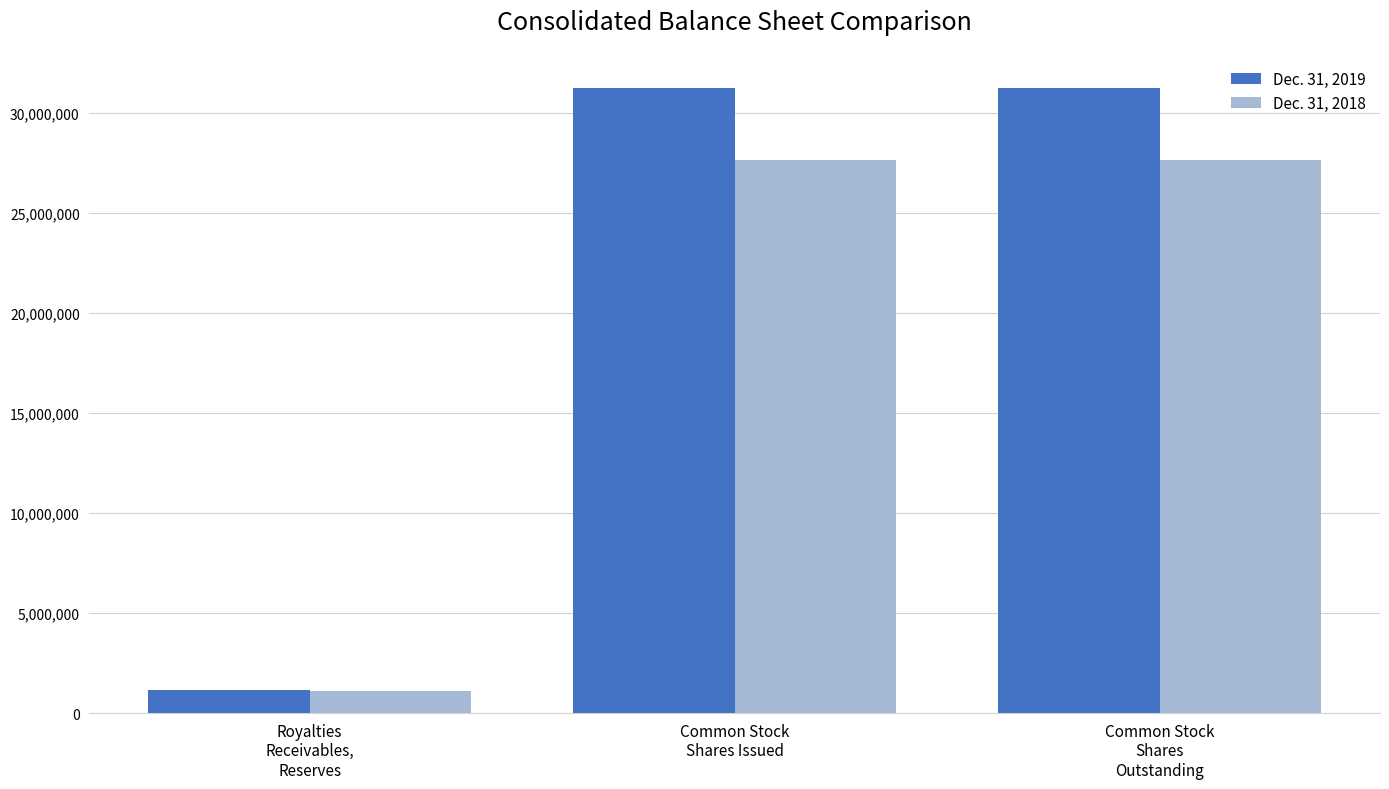

What is the difference between the Dec. 31, 2018 values at Common Stock
Shares Issued and Royalties
Receivables,
Reserves?

26570437